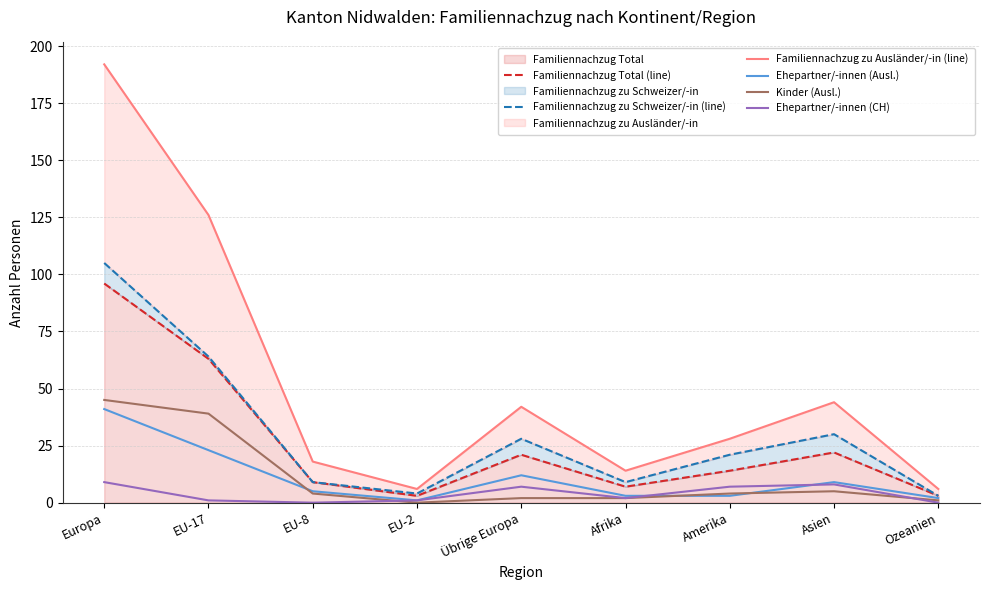

How many positive values does the Kinder (Ausl.) series have?

8